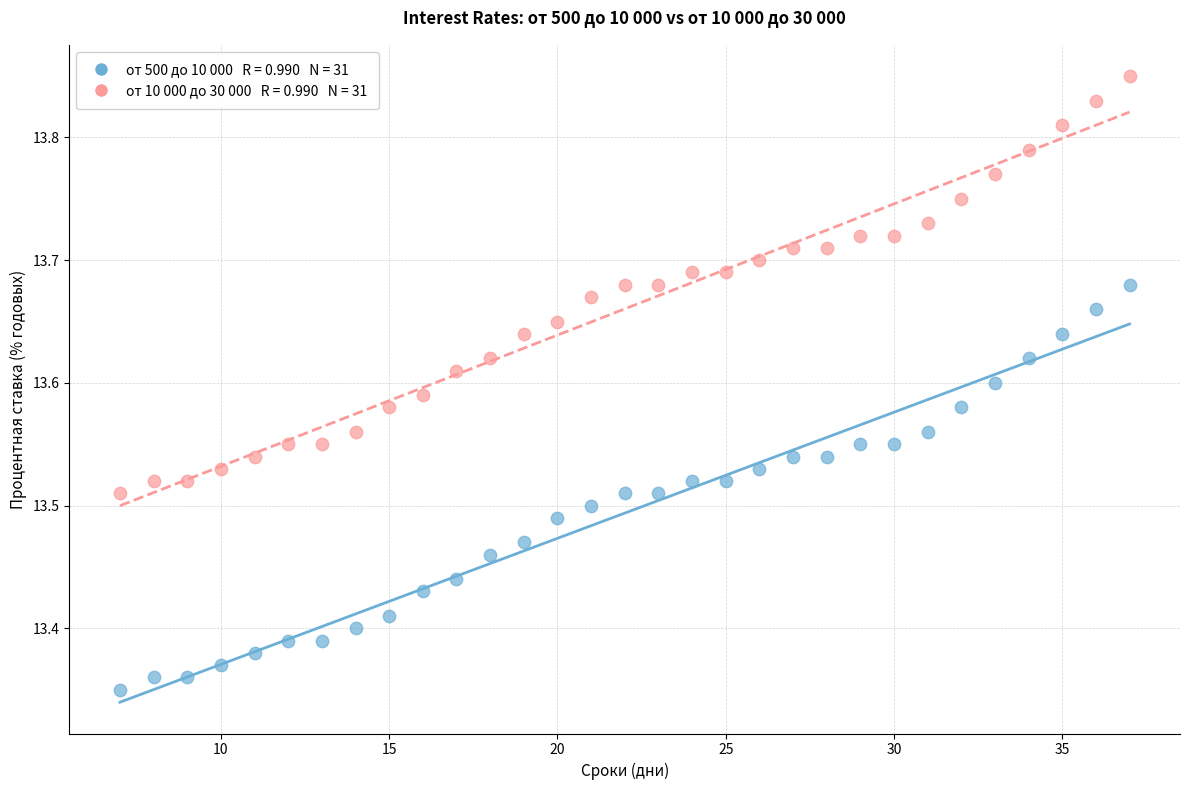

Across all data points, what is the range of Y values (max minus min)?

0.5